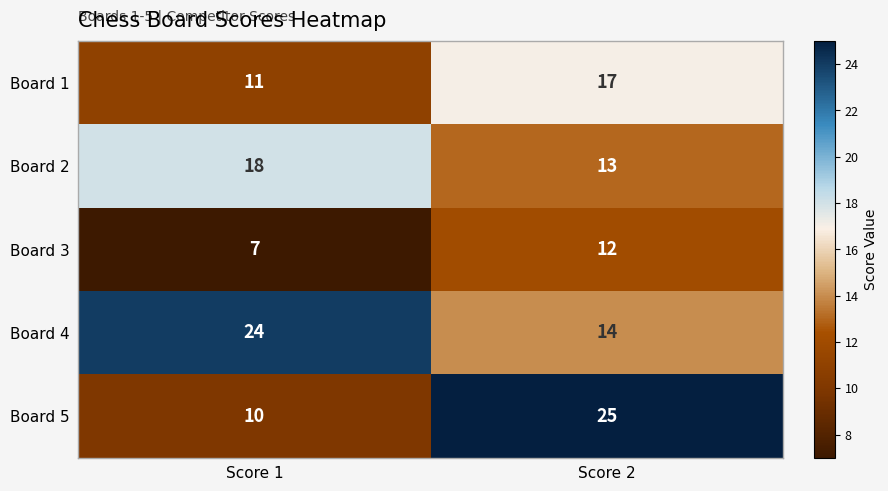

At which category is the sum across all series the highest?

Score 2